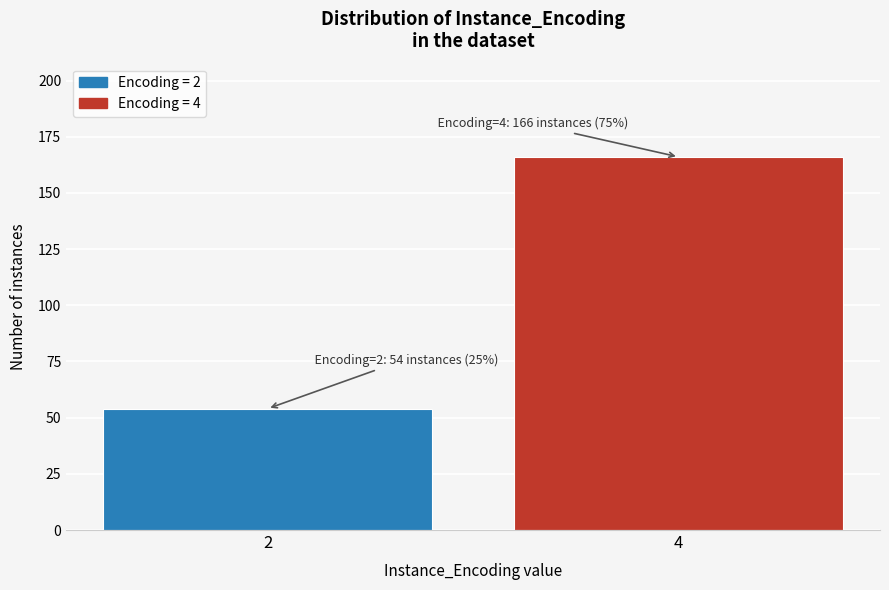

Reading right to left, transcribe all the data shown in this chart.

4=166	2=54